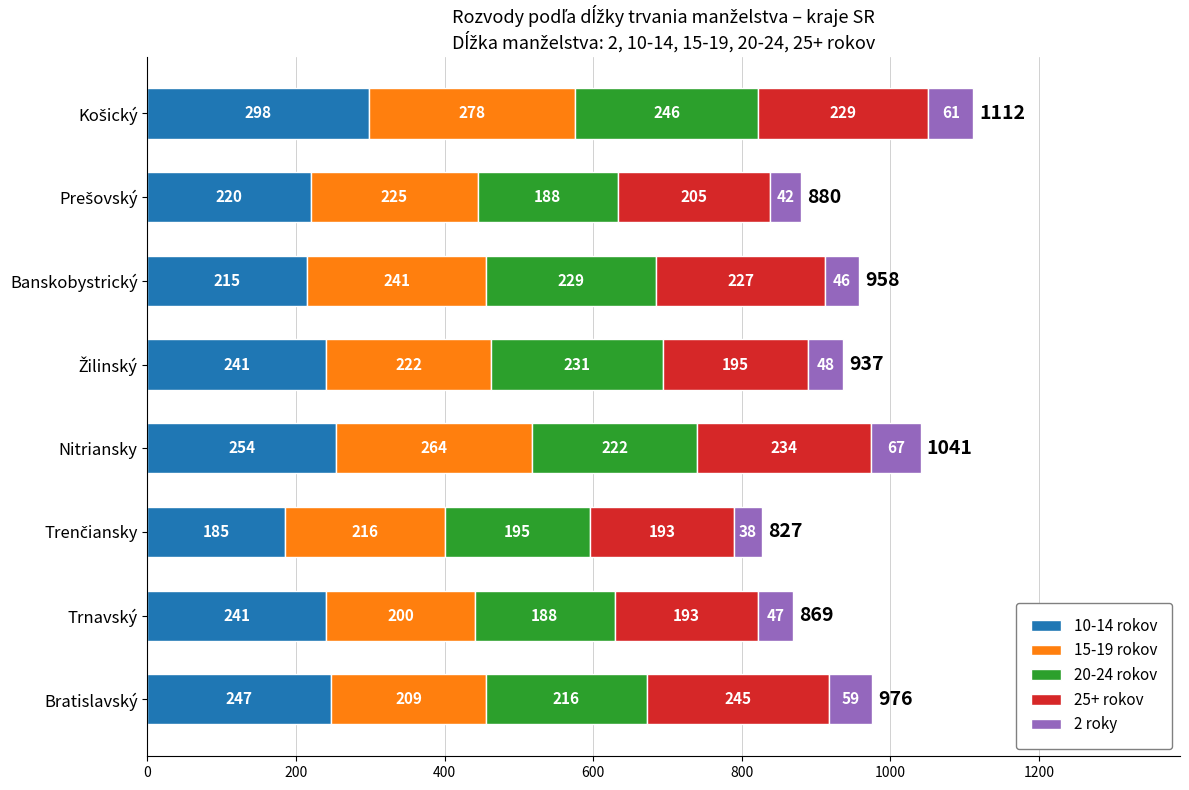

What is the difference between the maximum and minimum values in the 10-14 rokov series?

113